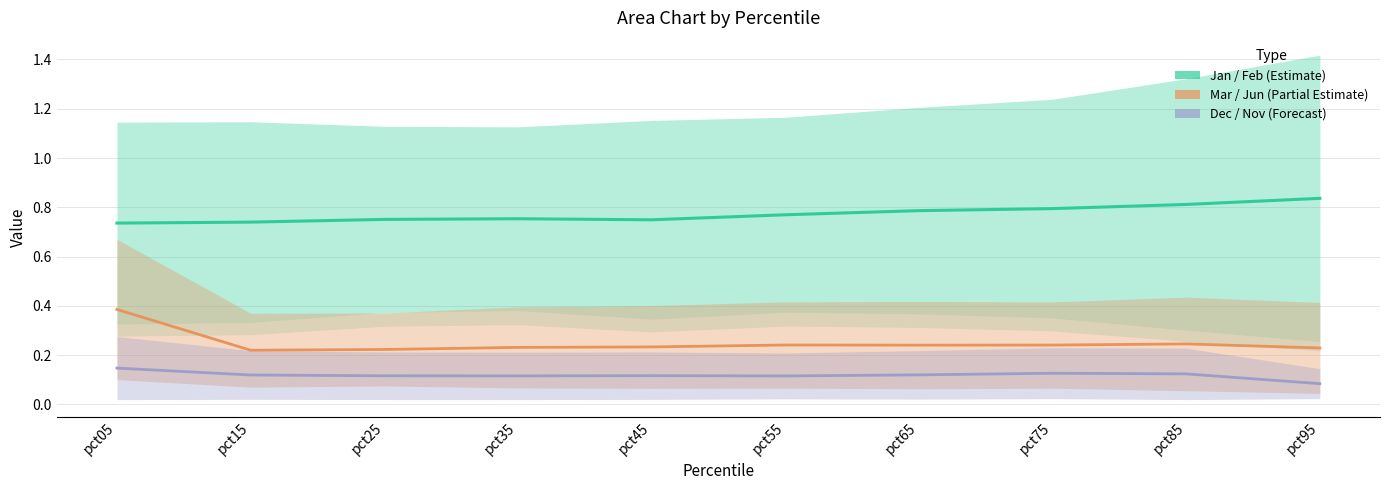

True or false: Feb and Jun cross at least once.

False